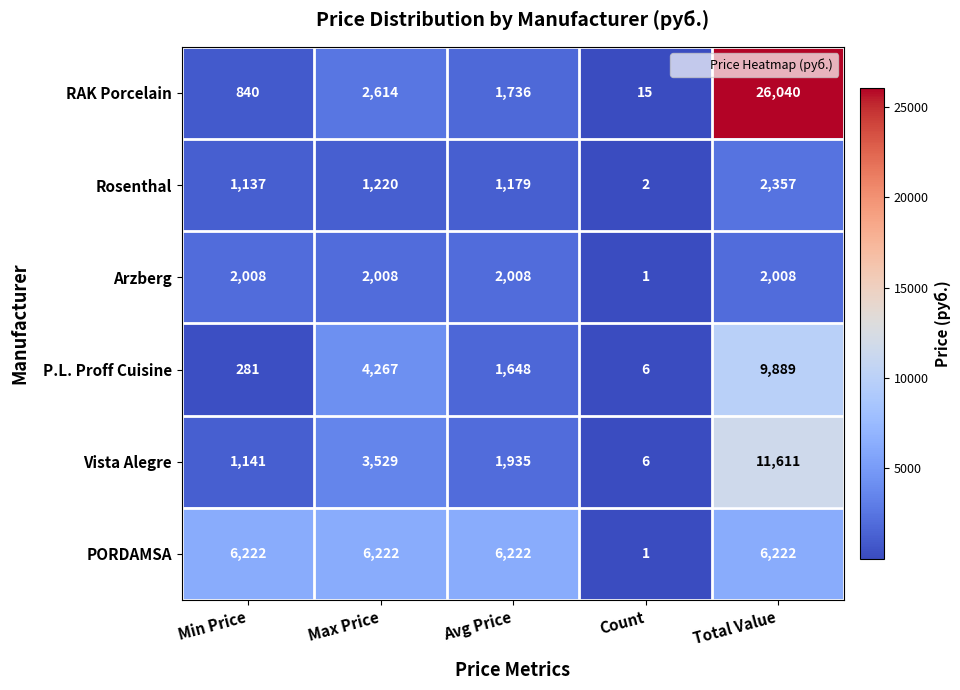

The Arzberg series shows 465 at Total Value. True or false?

False